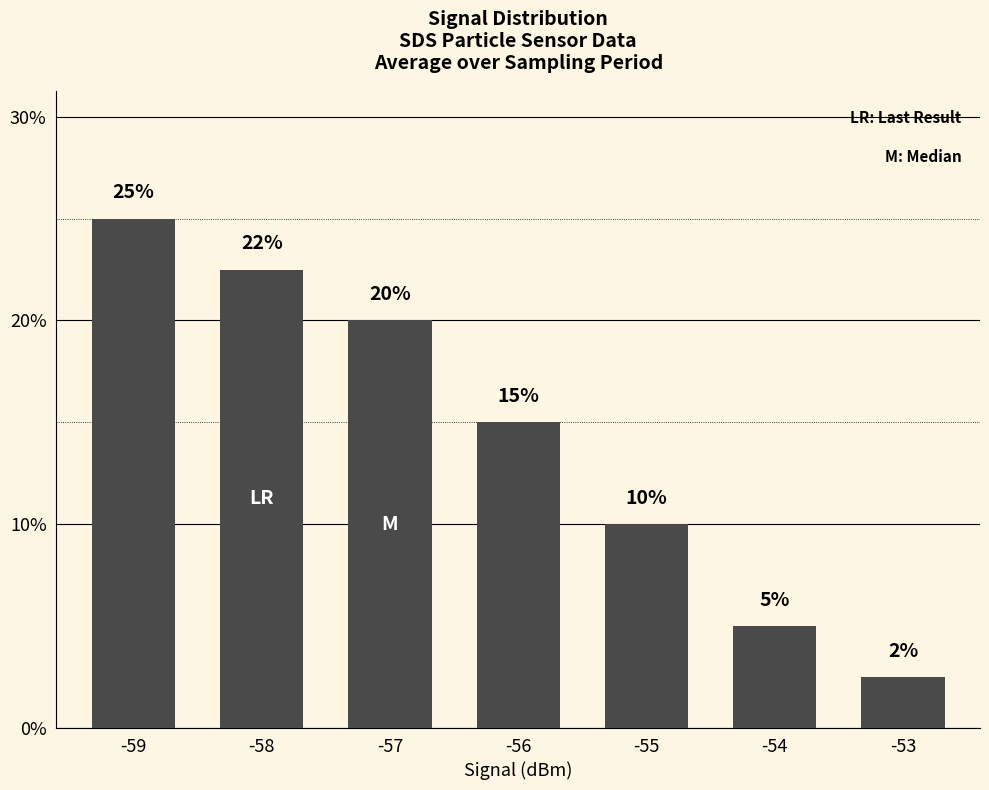

True or false: the data shows 20.0 at -57.

True